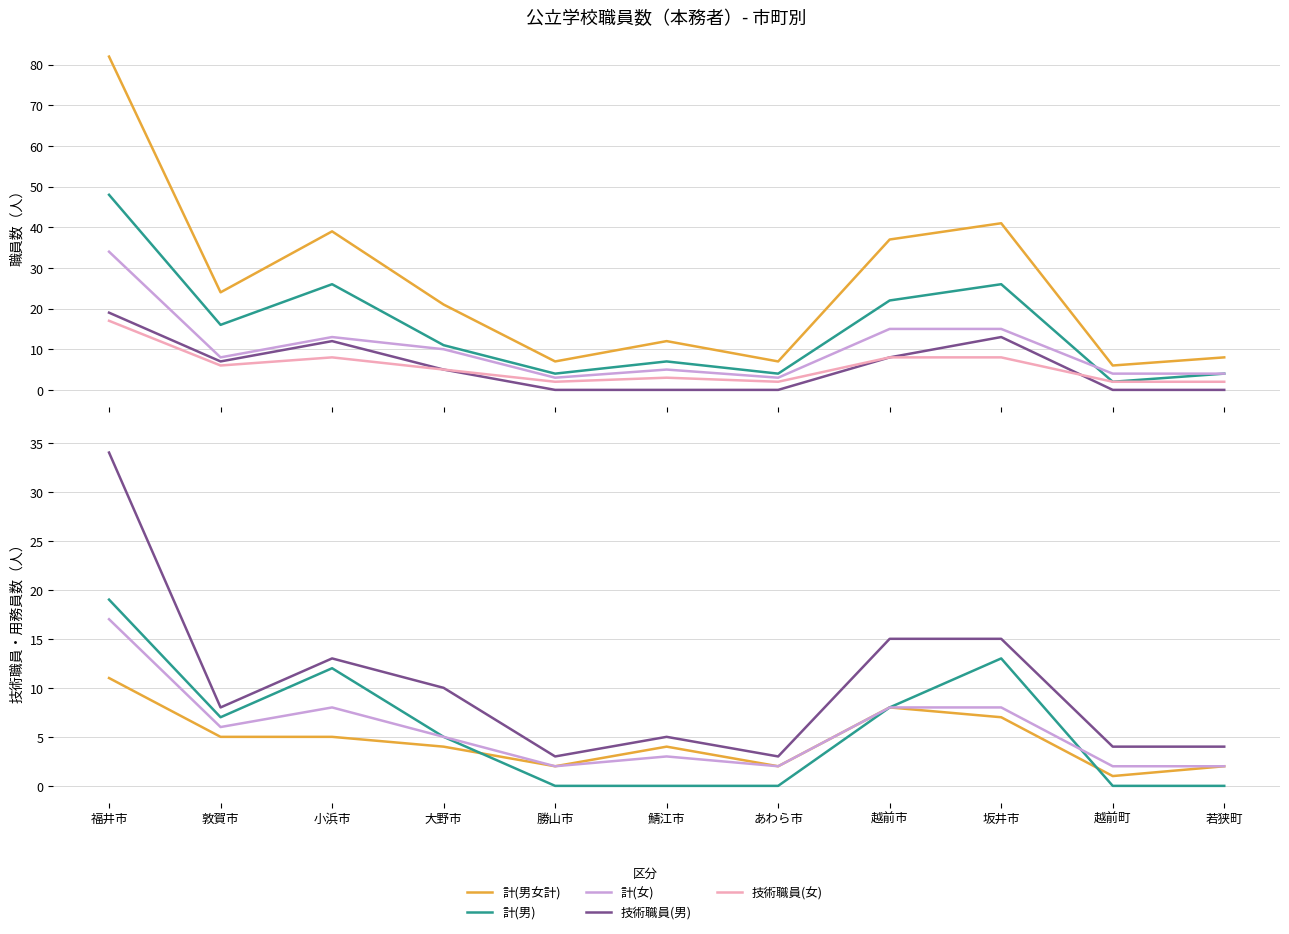

How many values in the 用務員(計) series are below 4?

4